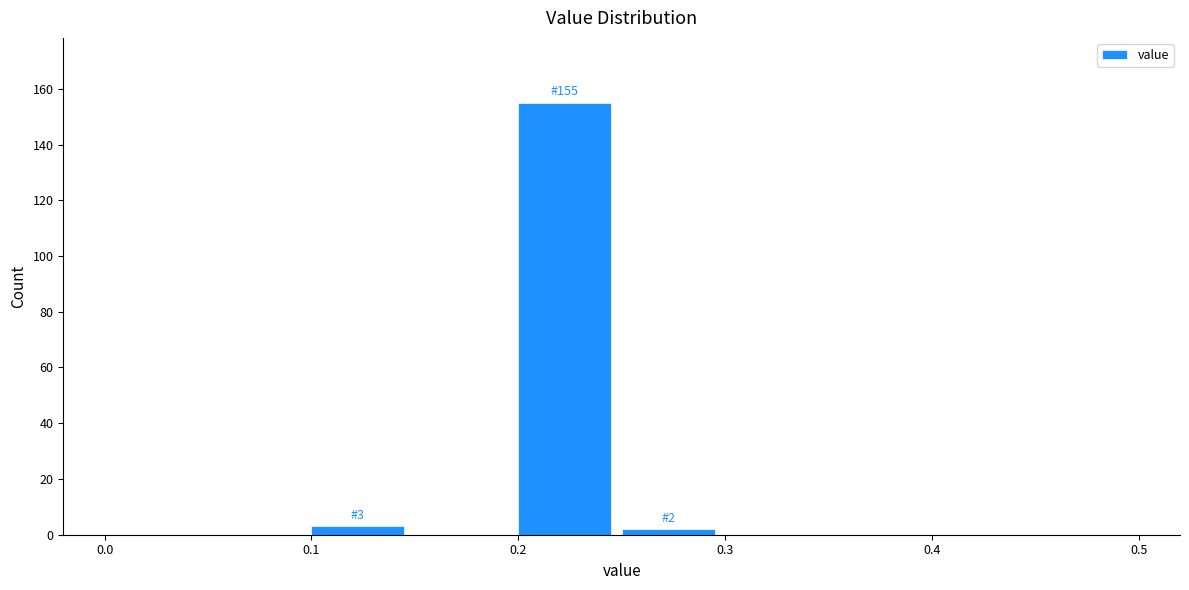

Which range on the x-axis has the tallest bar?

0.20 to 0.25